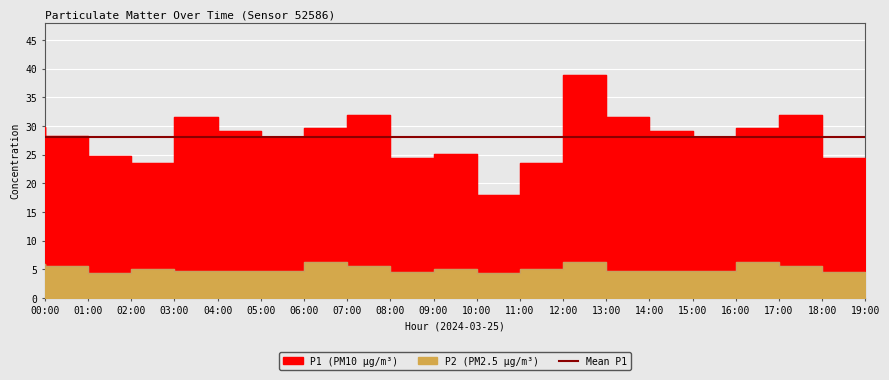

What is the label of the 9th point from the left?

08:00